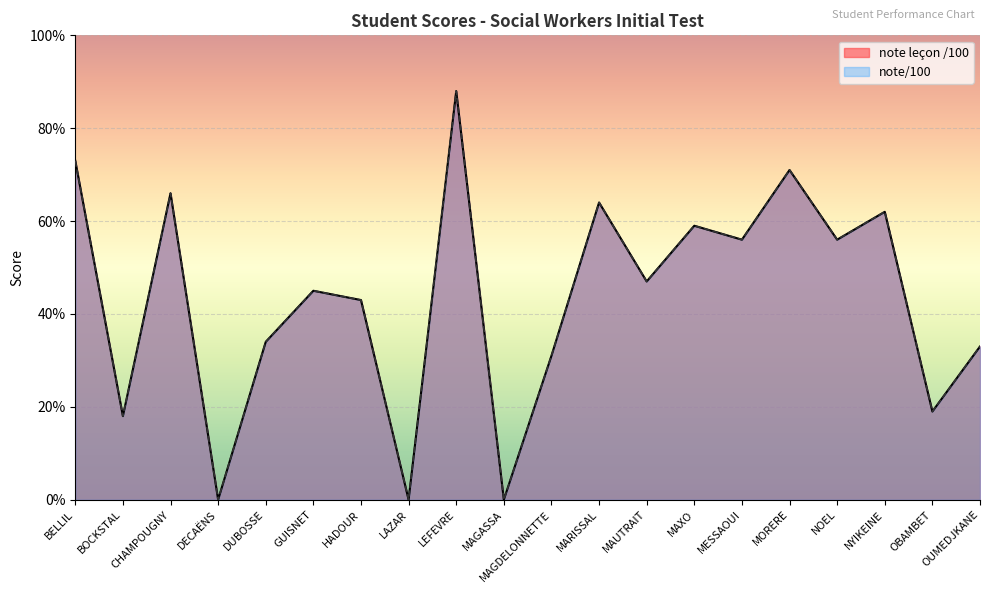

How many series are shown in this chart?

2